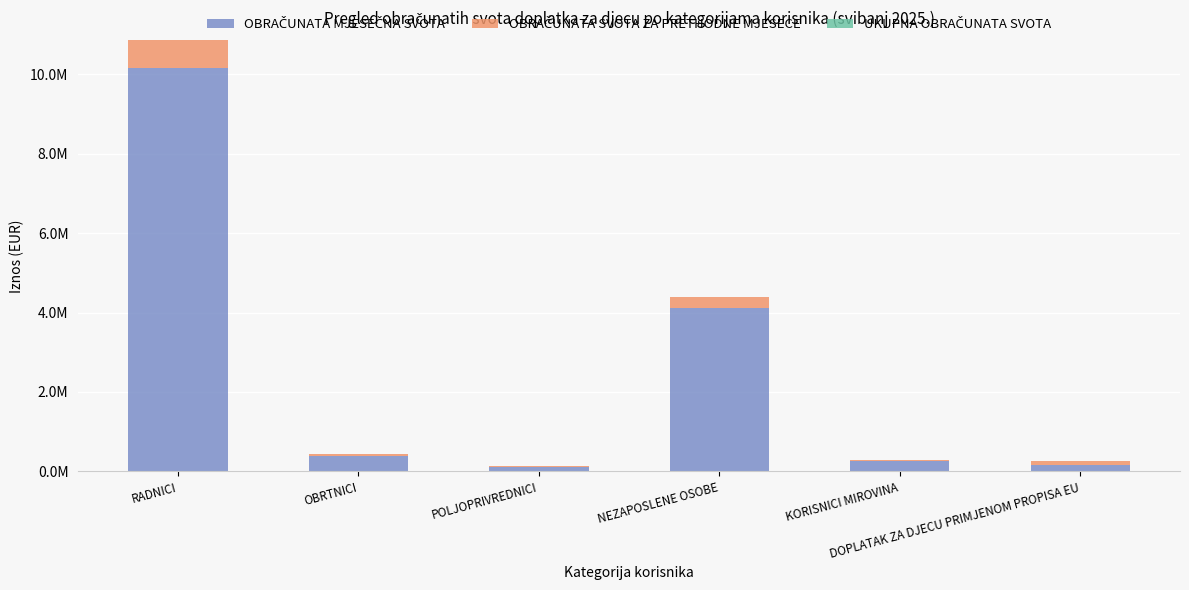

Does the chart contain stacked bars?

Yes